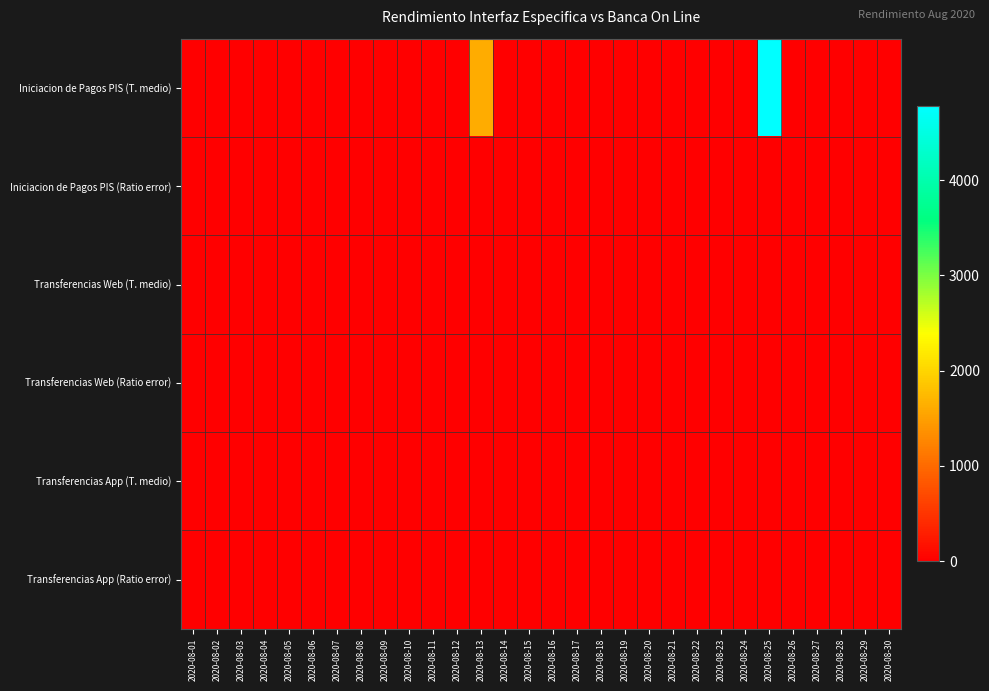

At which category is the sum across all series the highest?

2020-08-25